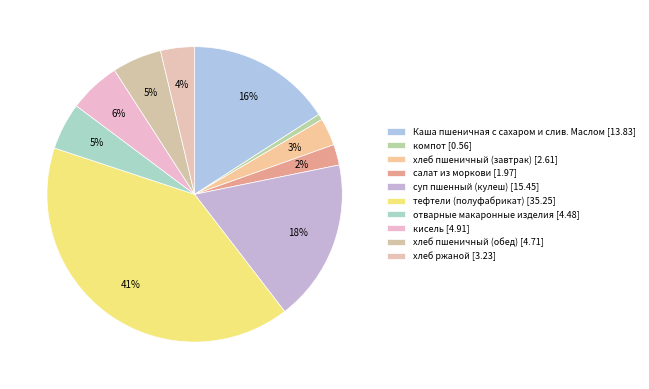

To the nearest percent, what portion does хлеб пшеничный (завтрак) represent?

3%